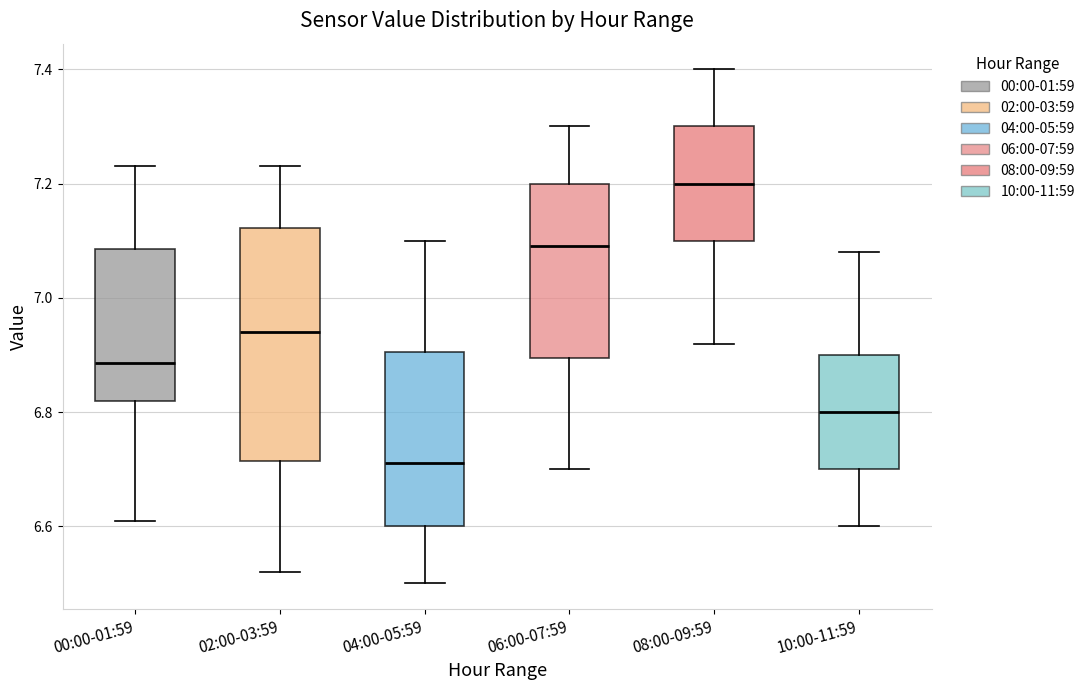

Which box is the tallest, from its lower edge to its upper edge?

02:00-03:59